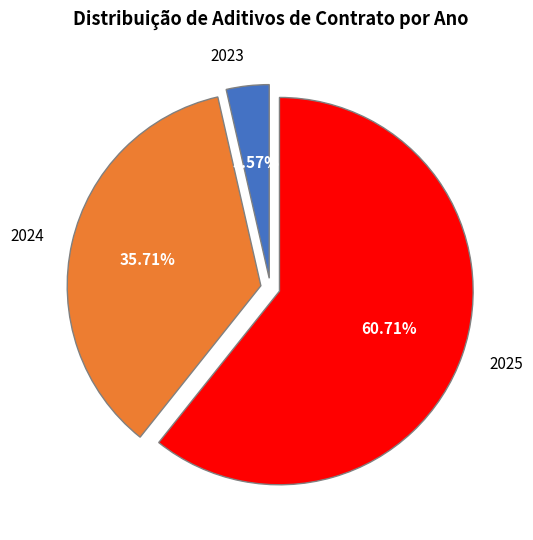

To the nearest percent, what percentage of the pie is 2025?

61%